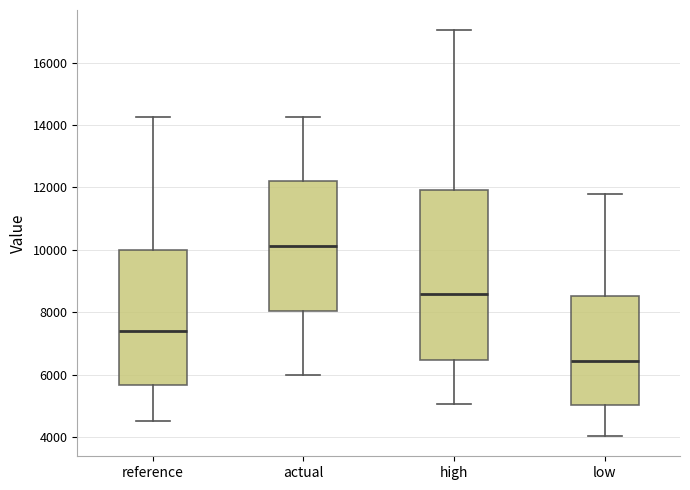

Which box is the tallest, from its lower edge to its upper edge?

high